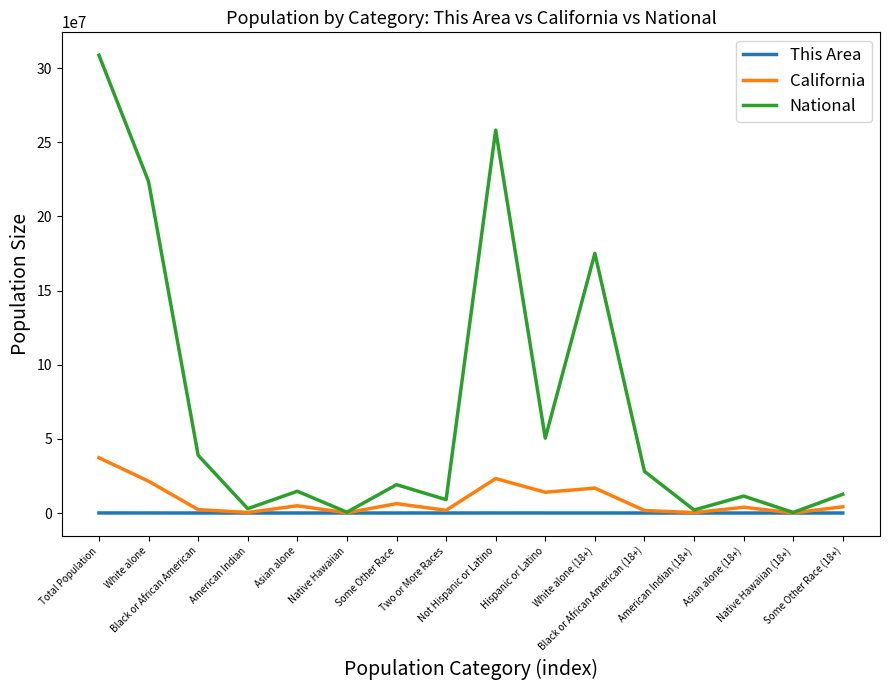

List the series in order of their peak value, highest first.

National, California, This Area